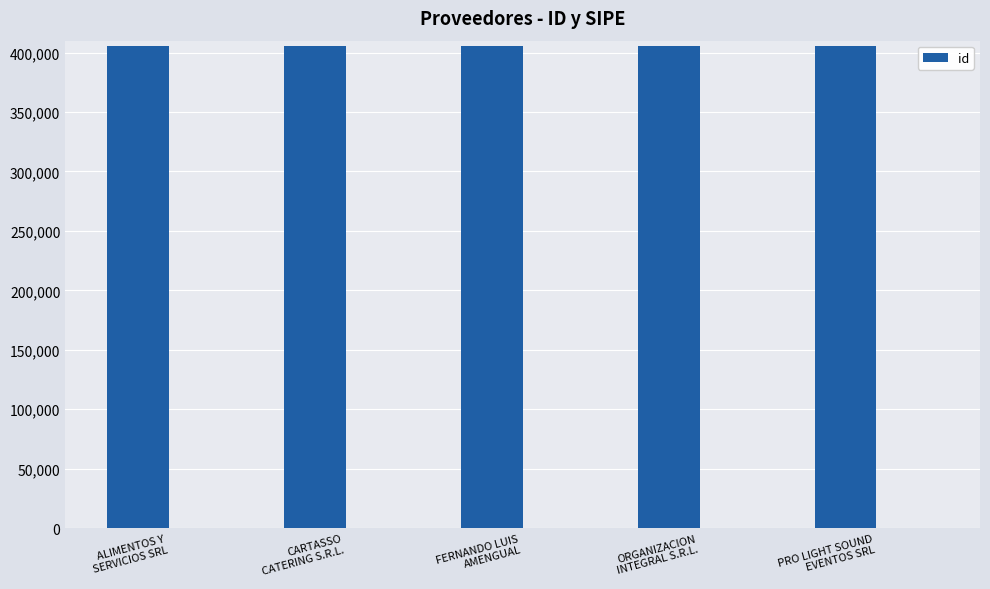

What is the sum of all values?

2026480